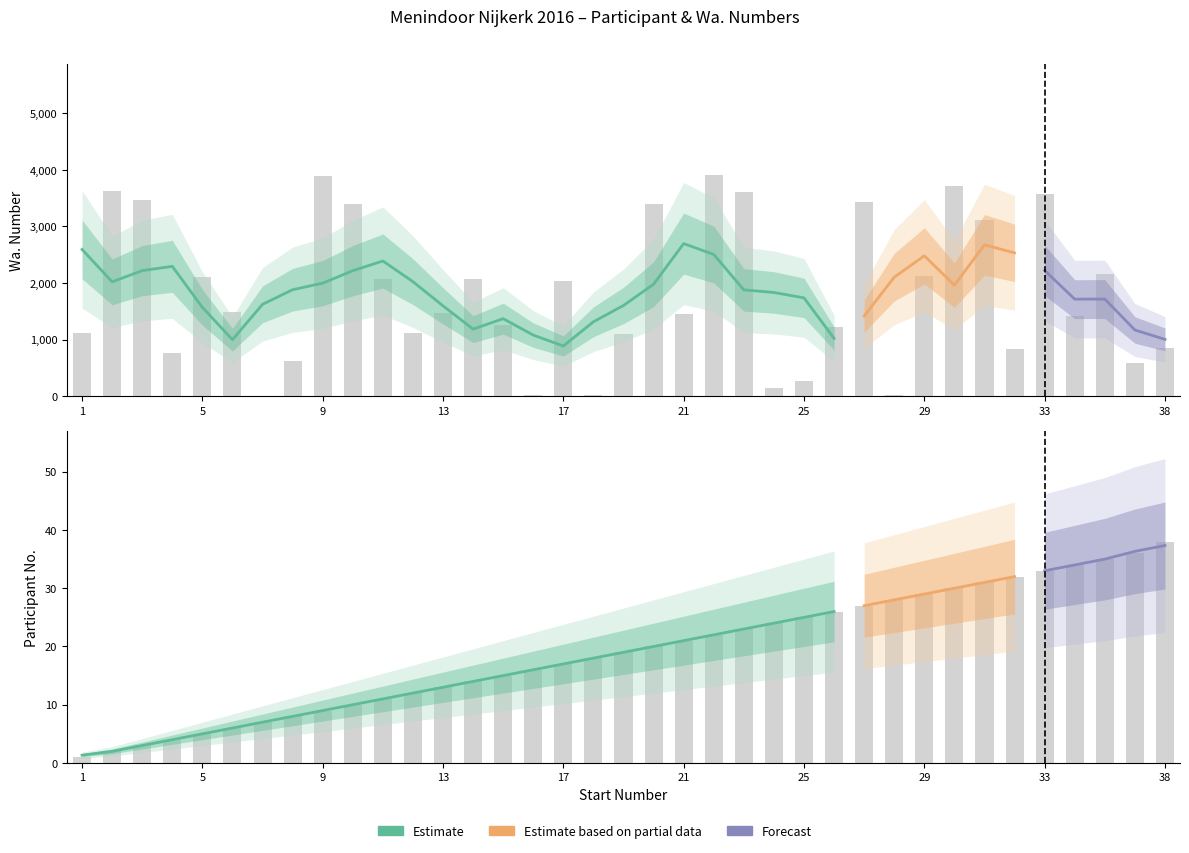

What is the difference between the maximum and minimum values in the wa_numbers series?

3900